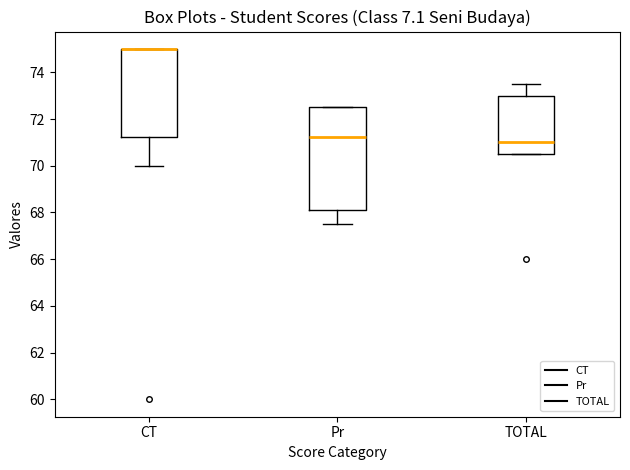

Where is the lower edge of the box for TOTAL on the y-axis? The values are not printed on the chart, so give them approximately, as read against the axis.

70.6